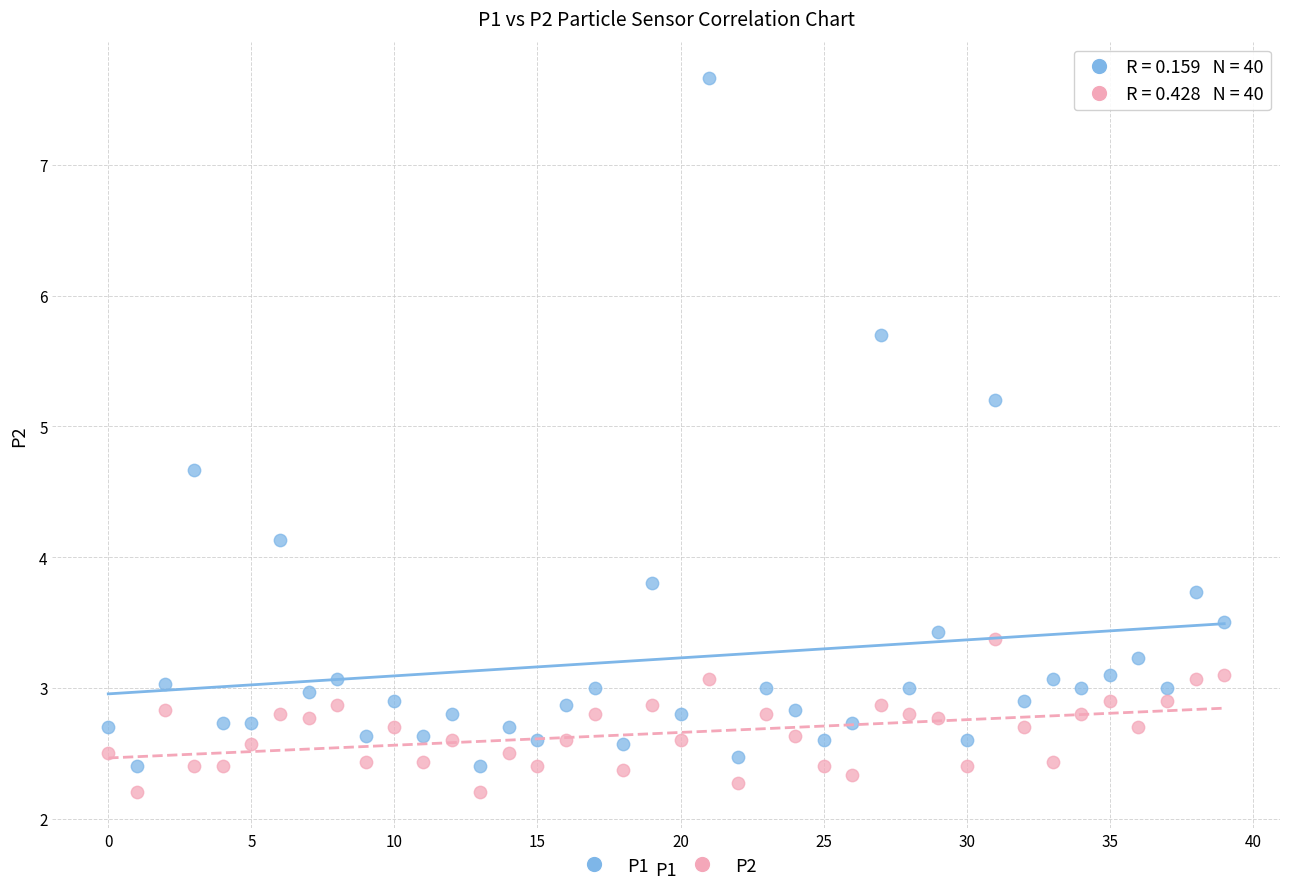

Which series has the widest spread of Y values?

P1